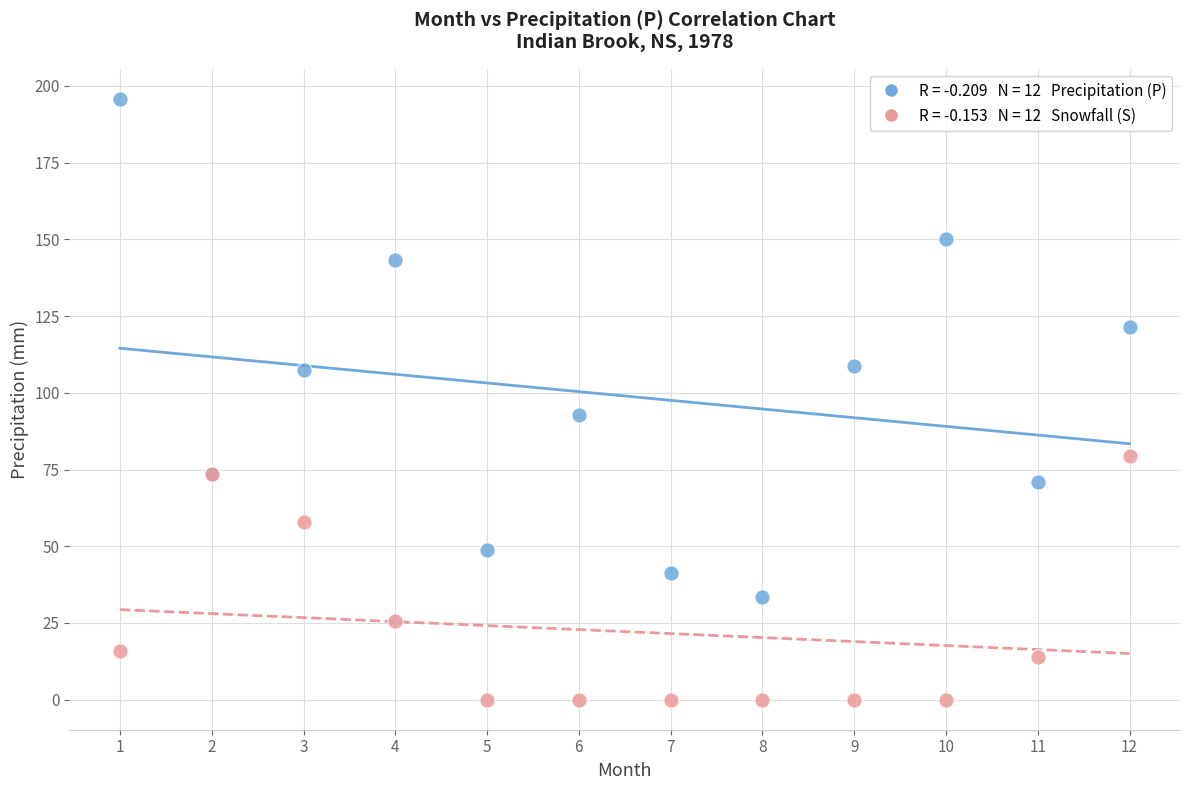

Across all series, what Y value is closest to 97?

92.7